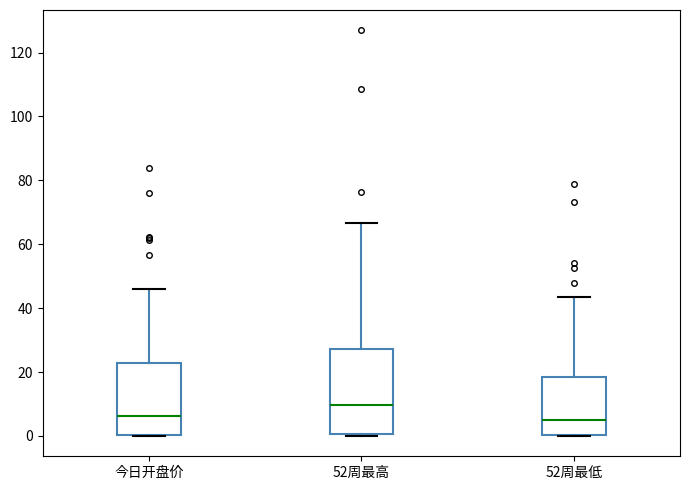

Comparing the boxes themselves (not the whiskers), which one is the tallest?

52周最高